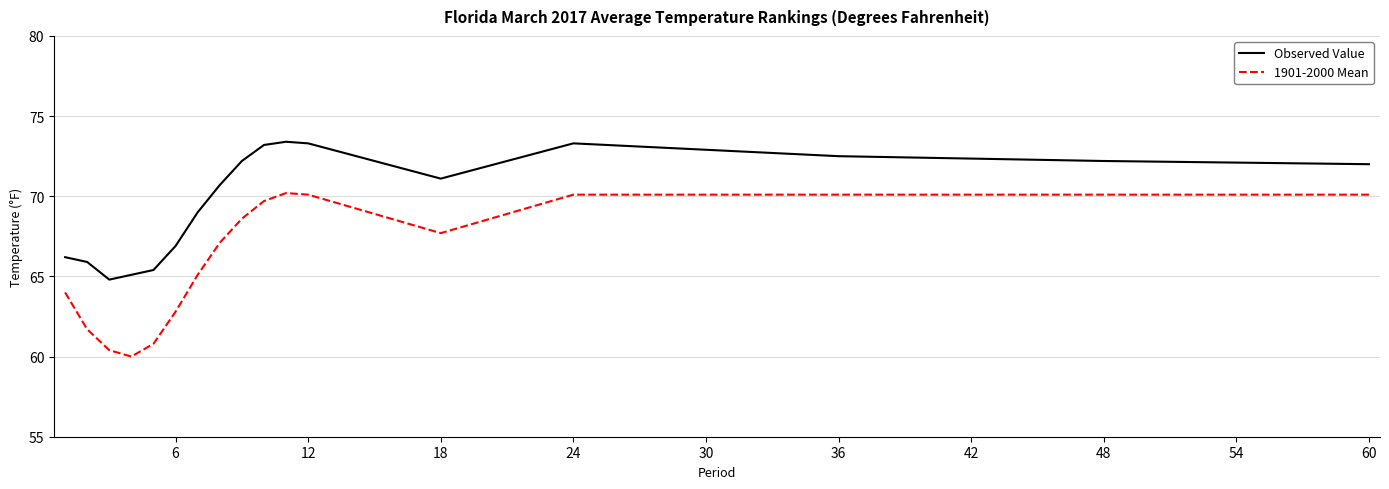

What is the difference between the maximum and minimum values in the Observed Value series?

8.6